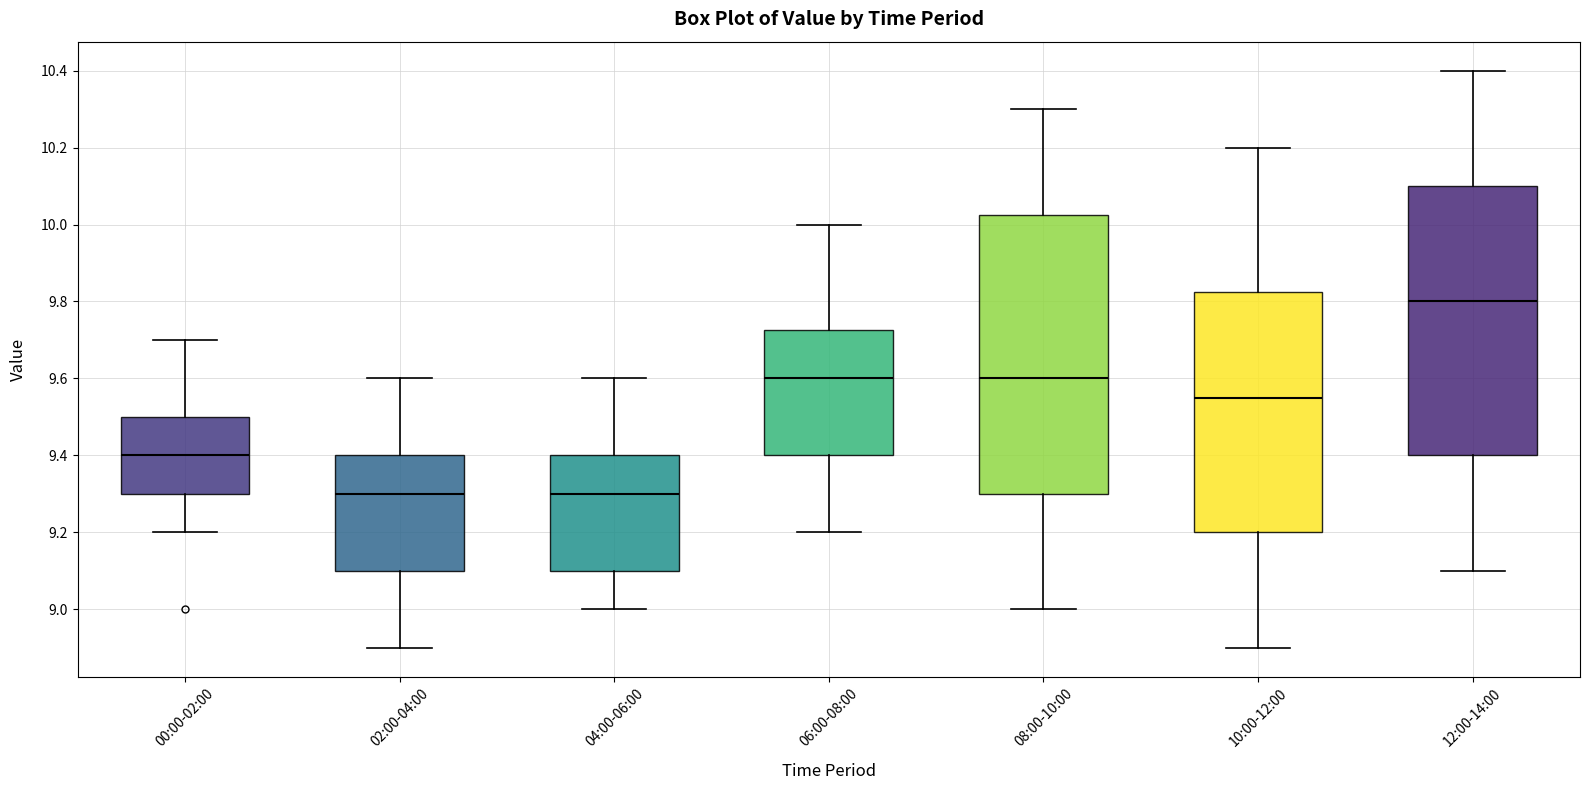

Reading left to right, transcribe this box plot: for each box, give where its median line is, the range the box spans, and where its two whiskers end, as read against the y-axis. The values are not printed on the chart, so give them approximately, as read against the axis.

00:00-02:00: median 9.40, box 9.30 to 9.50, whiskers 9.20 to 9.70
02:00-04:00: median 9.30, box 9.10 to 9.40, whiskers 8.90 to 9.60
04:00-06:00: median 9.30, box 9.10 to 9.40, whiskers 9.00 to 9.60
06:00-08:00: median 9.60, box 9.40 to 9.72, whiskers 9.20 to 10.00
08:00-10:00: median 9.60, box 9.30 to 10.02, whiskers 9.00 to 10.30
10:00-12:00: median 9.56, box 9.20 to 9.82, whiskers 8.90 to 10.20
12:00-14:00: median 9.80, box 9.40 to 10.10, whiskers 9.10 to 10.40